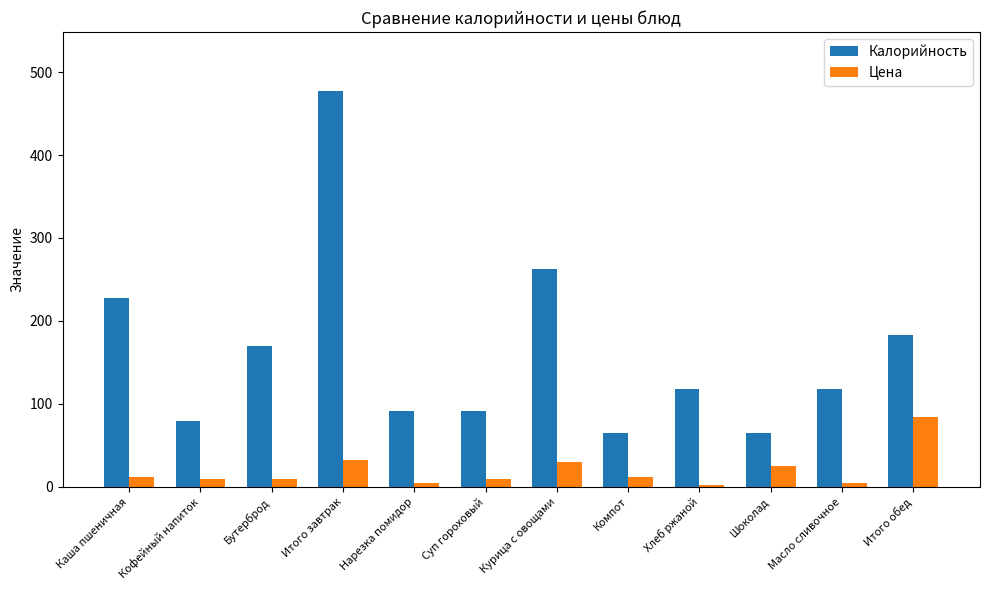

Is it true that Цена equals 25.0 at Шоколад?

True